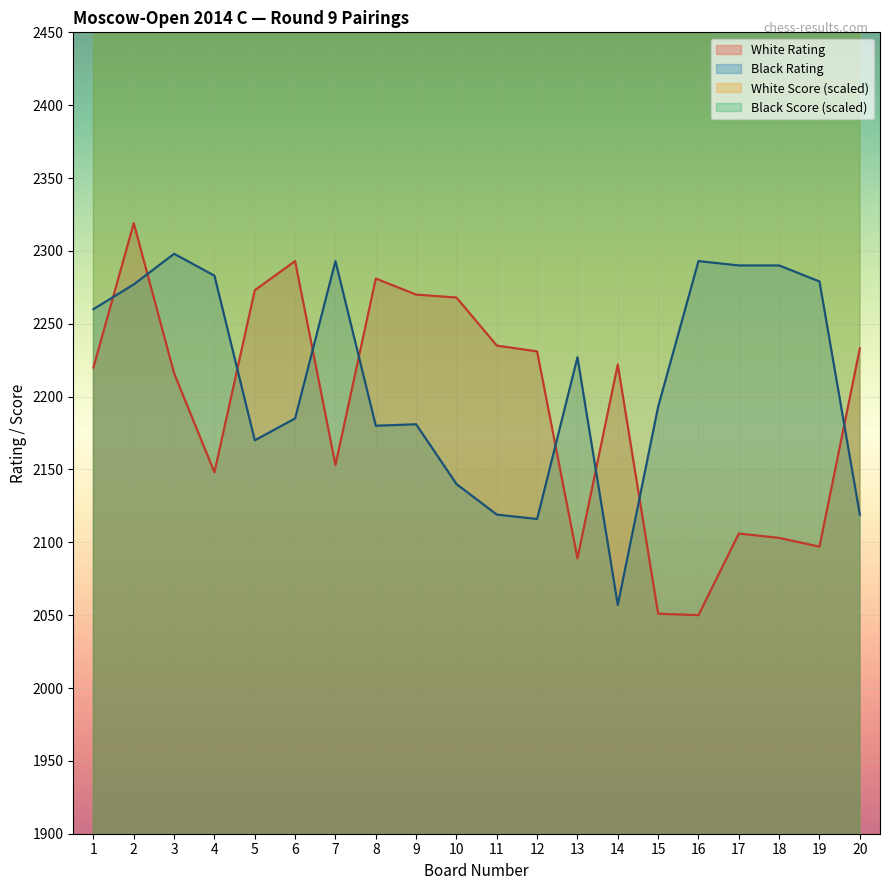

What is the value of the Black Rating point at the 9th from the left?

2181